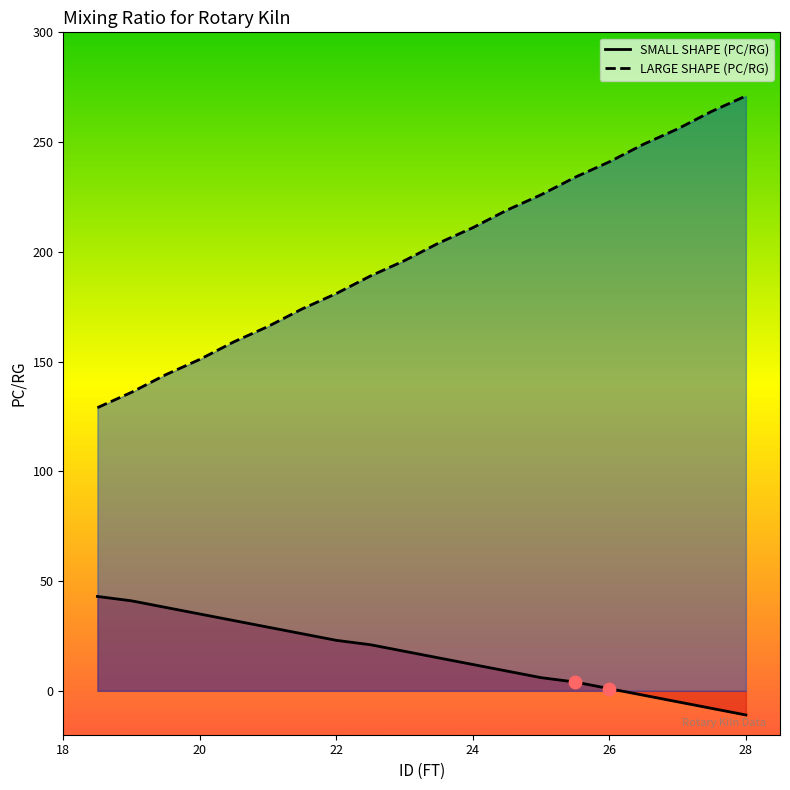

Which series has the largest Y range (max minus min)?

LARGE SHAPE (PC/RG)